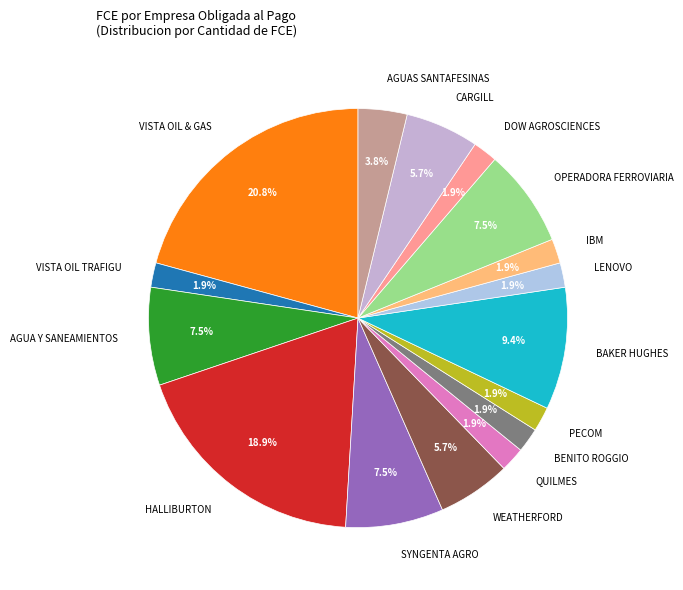

Is there any slice that represents more than half of the pie?

No